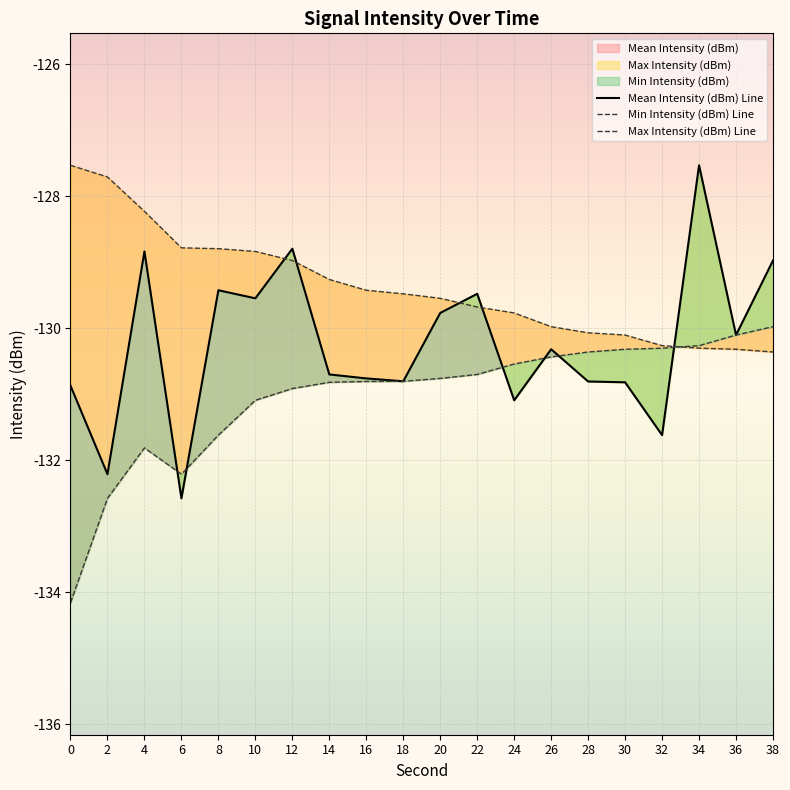

Between which two adjacent categories do Max Intensity (dBm) Line and Min Intensity (dBm) Line first intersect?

32 and 34